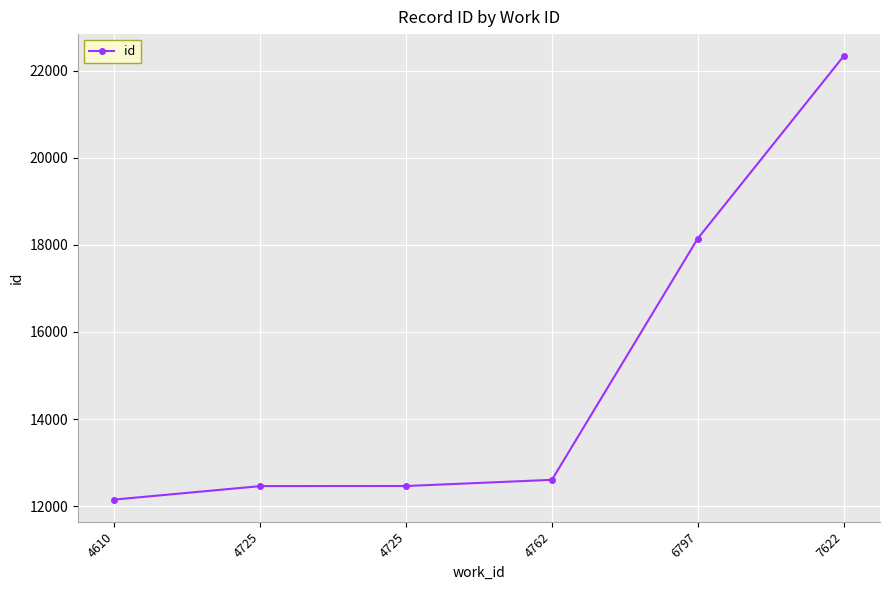

Rank the categories by value from lowest to highest.

4610, 4725, 4725, 4762, 6797, 7622